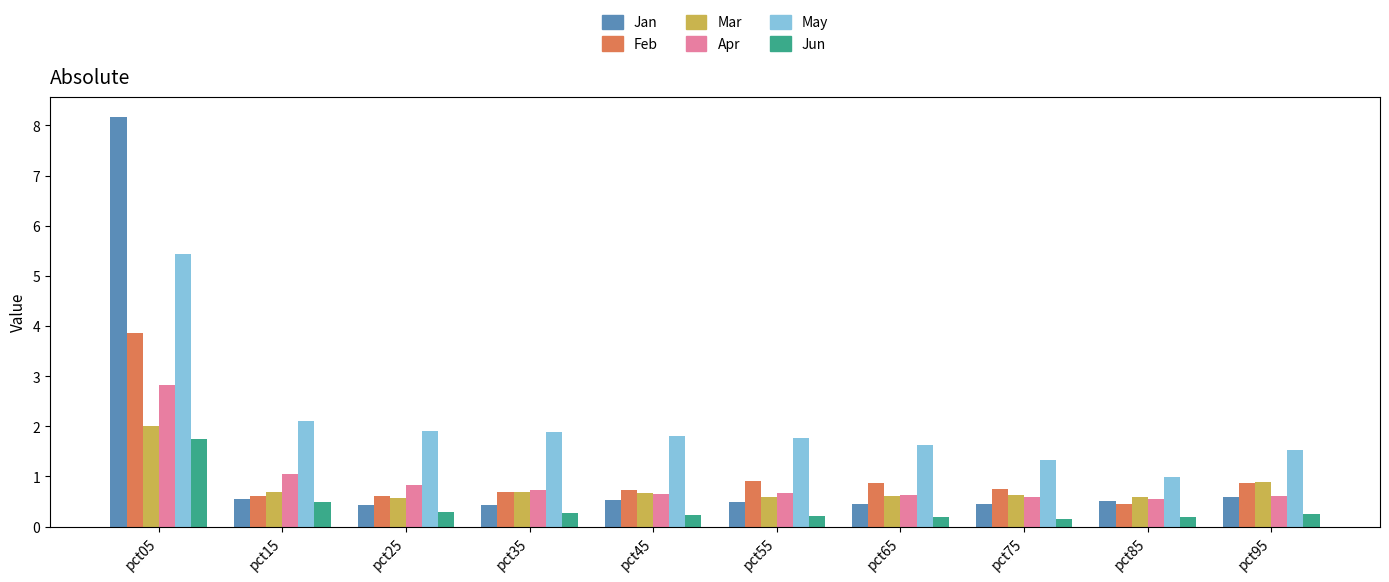

Read the Apr value at pct65.

0.6